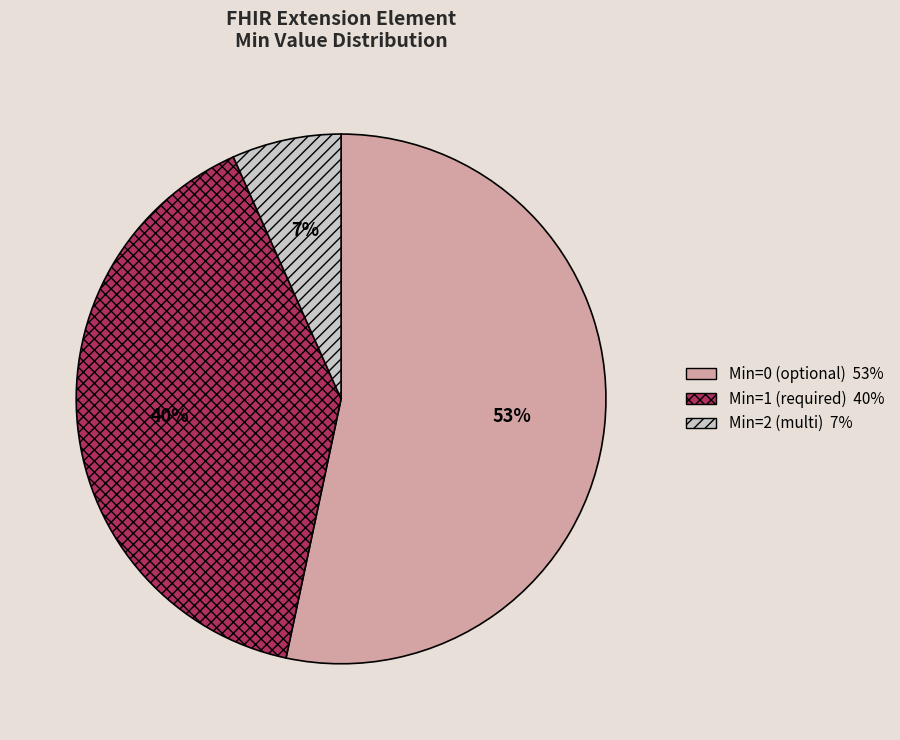

To the nearest percent, what is the average slice percentage?

33%